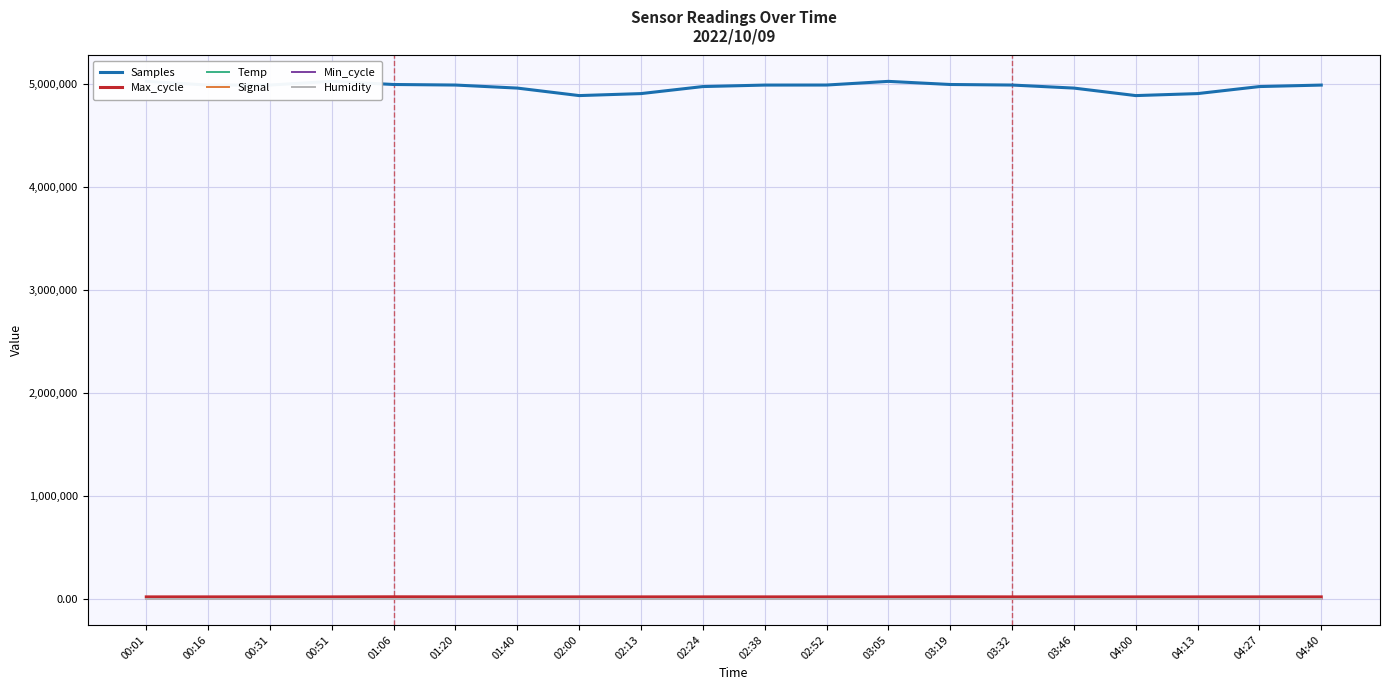

Count the number of categories in the chart.

20